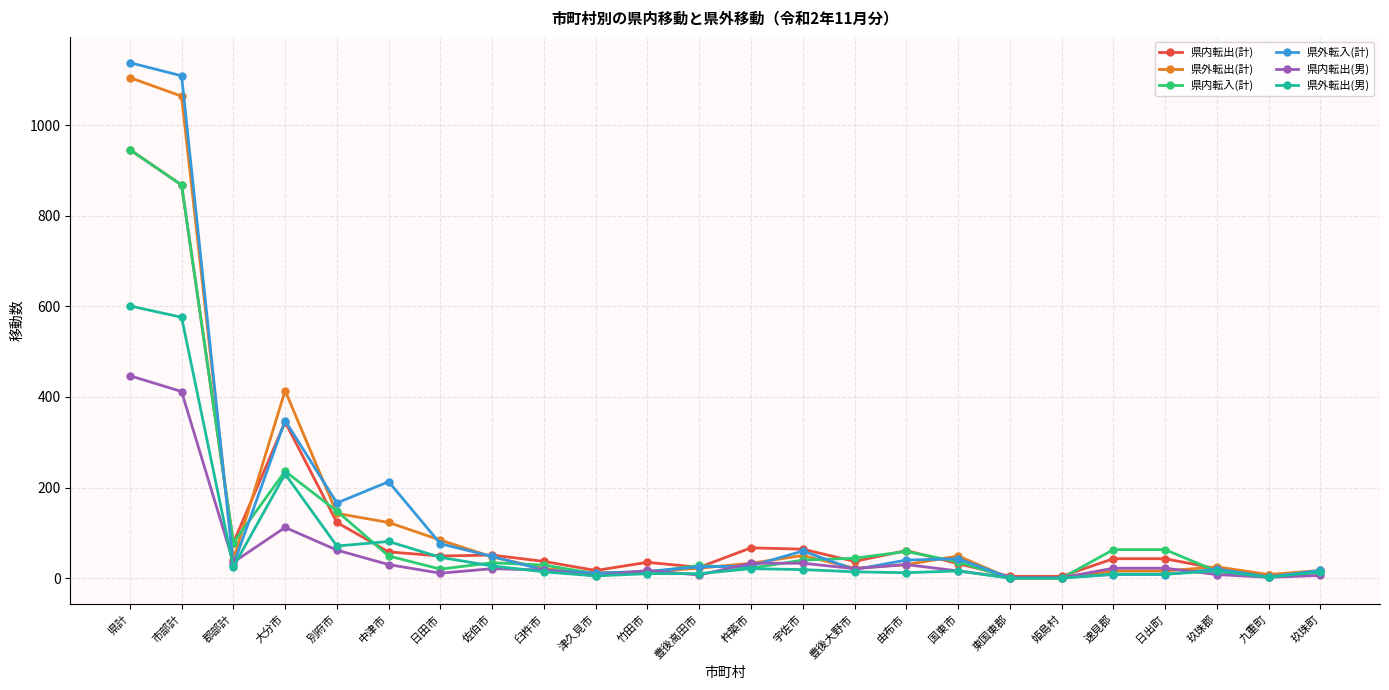

Does the chart display data point markers on the line(s)?

Yes